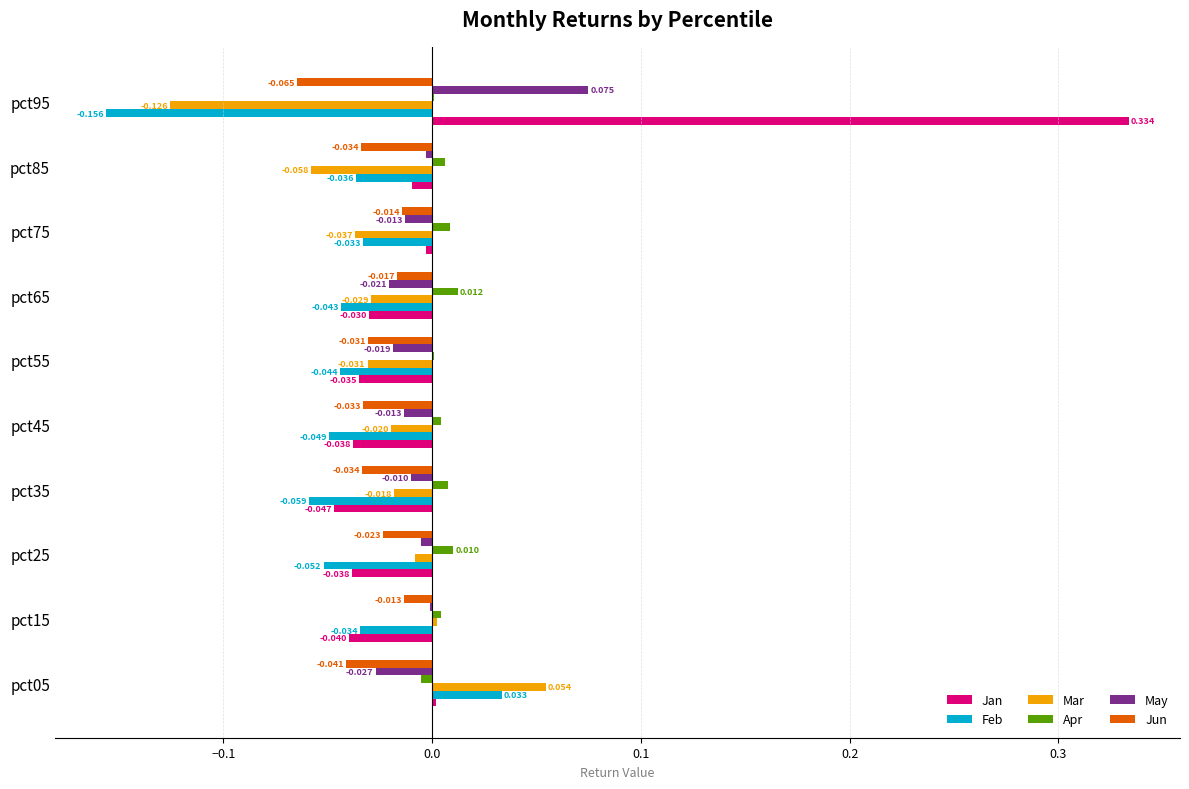

At which category is the sum across all series the highest?

pct95